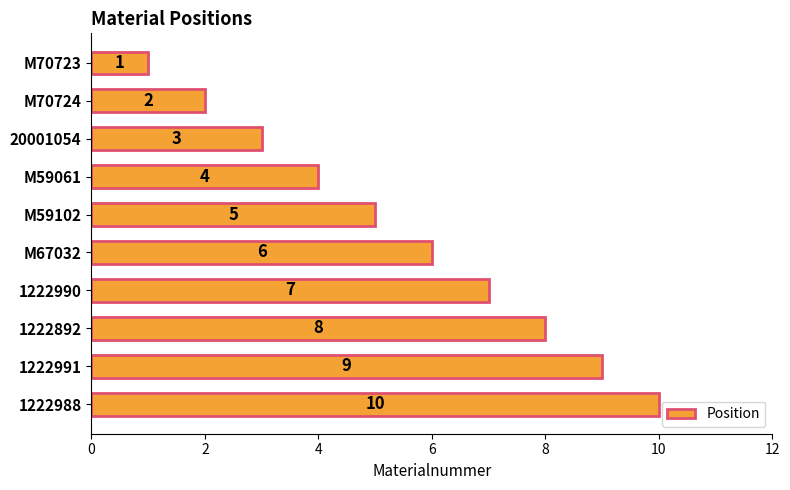

How many bars are there in total?

10